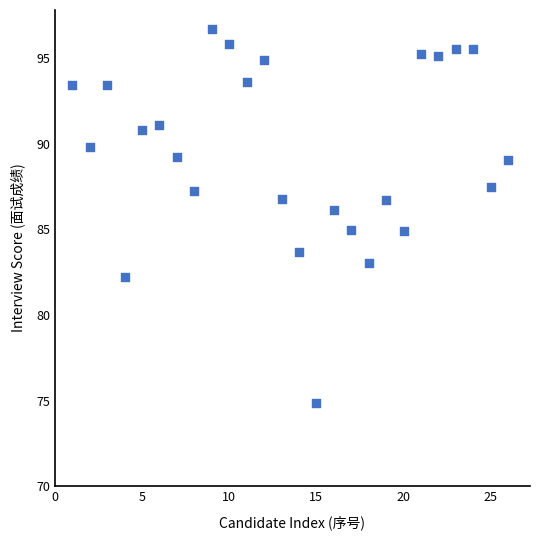

What is the range of Y values (max minus min)?

21.8